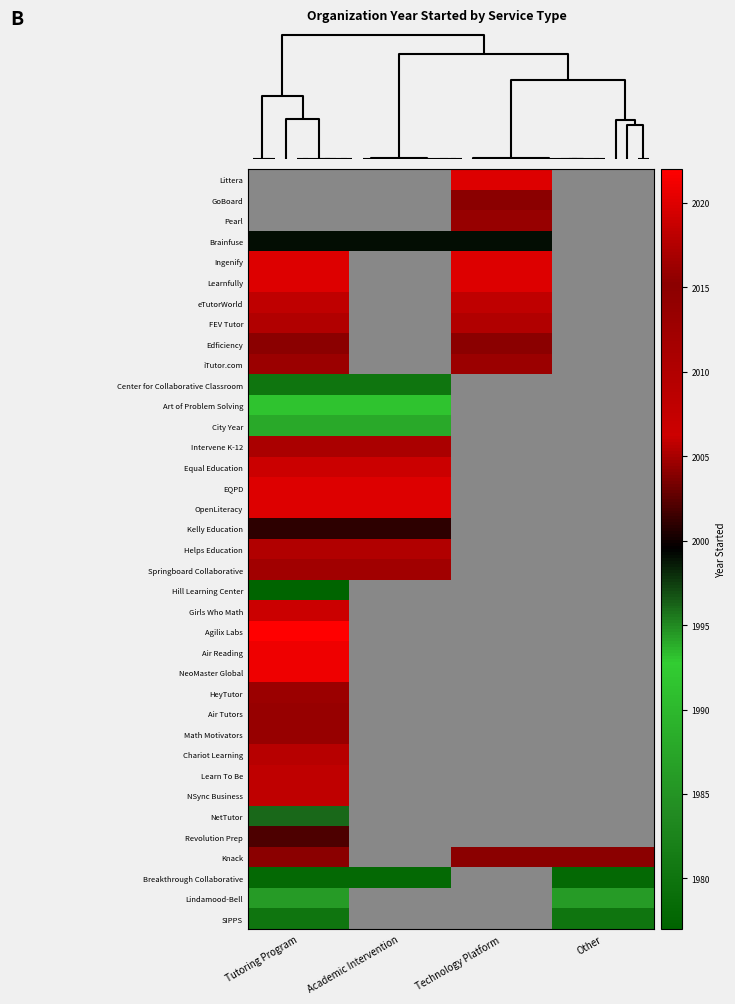

Read the FEV Tutor value at Tutoring Program.

2010.0